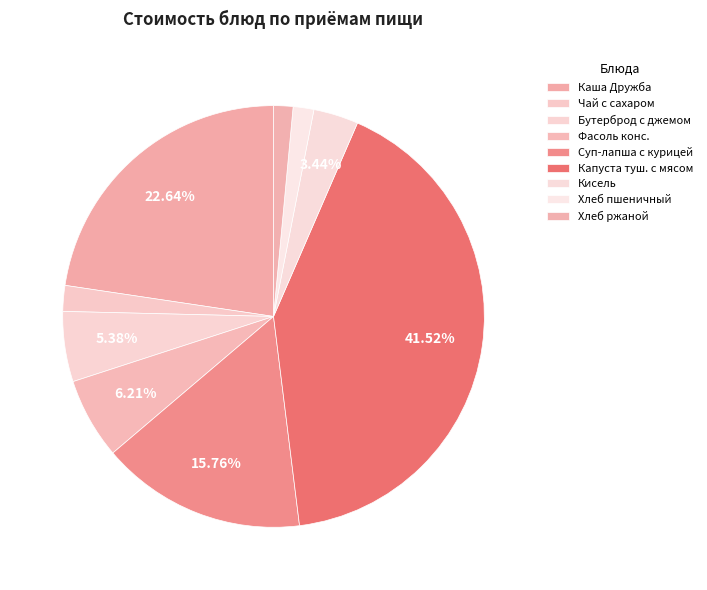

Combined, what portion of the pie is Хлеб ржаной and Бутерброд с джемом?

6.9%